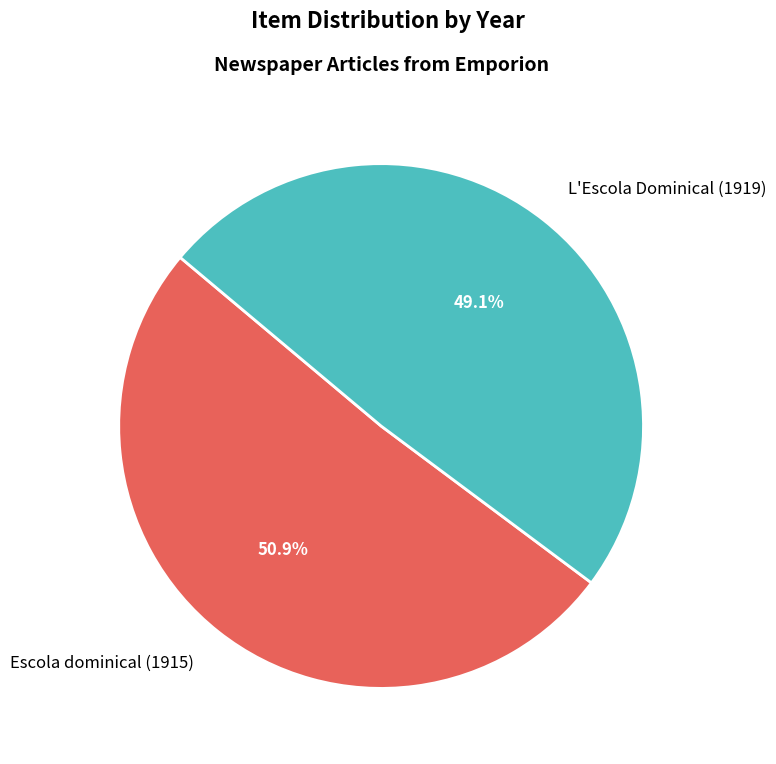

What percentage is the Escola dominical (1915) slice, to the nearest percent?

51%